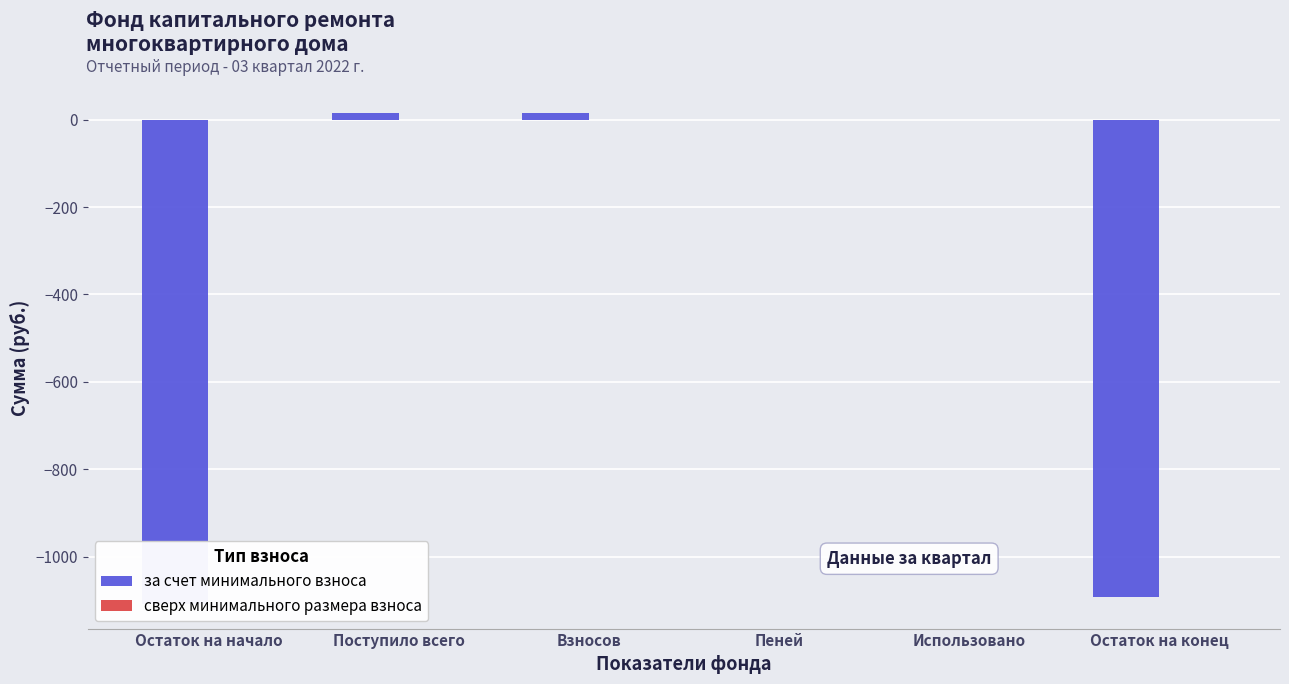

The value of за счет минимального взноса at Поступило всего is 16.4. True or false?

True